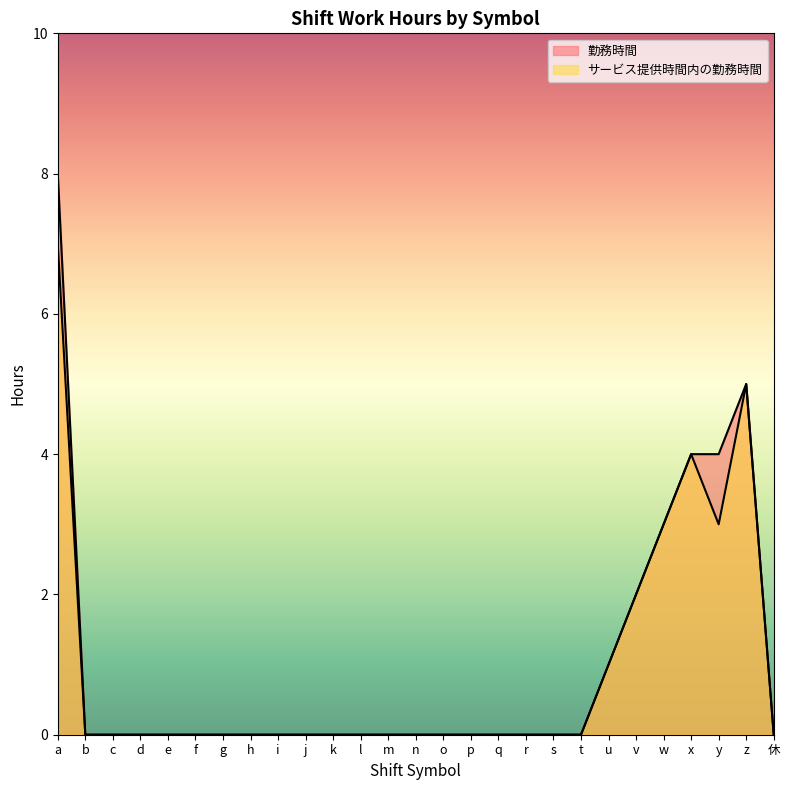

Reading left to right, transcribe all the data shown in this chart.

勤務時間: 8	0	0	0	0	0	0	0	0	0	0	0	0	0	0	0	0	0	0	0	1	2	3	4	4	5	0
サービス提供時間内の勤務時間: 7	0	0	0	0	0	0	0	0	0	0	0	0	0	0	0	0	0	0	0	1	2	3	4	3	5	0